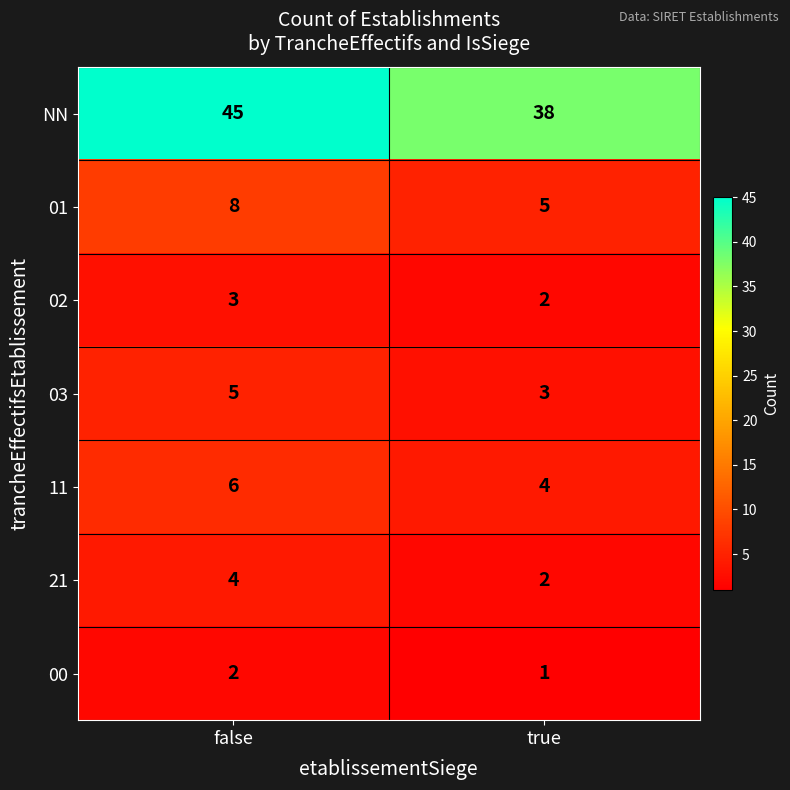

Reading left to right, transcribe all the data shown in this chart.

NN: false=45	true=38
01: false=8	true=5
02: false=3	true=2
03: false=5	true=3
11: false=6	true=4
21: false=4	true=2
00: false=2	true=1